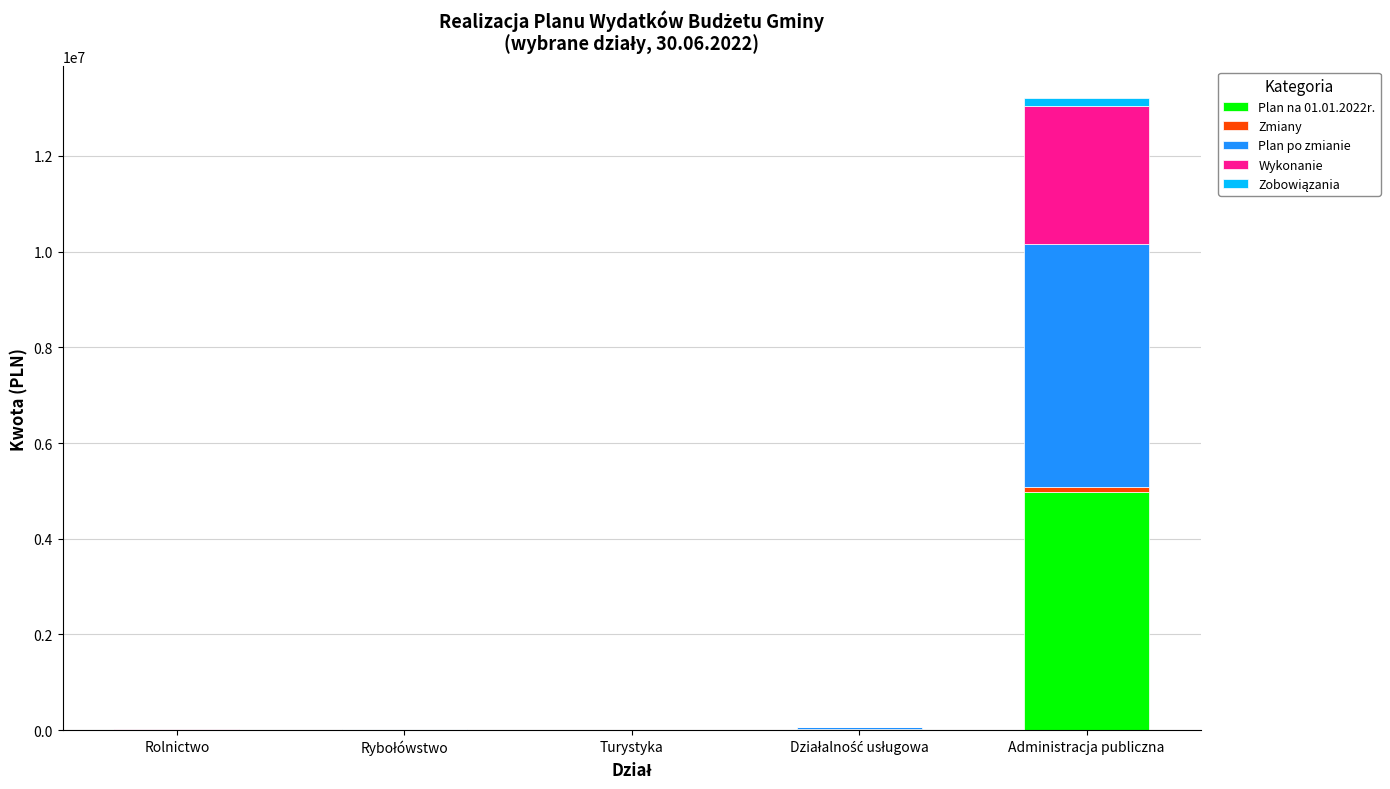

At which category is the sum across all series the highest?

Administracja publiczna